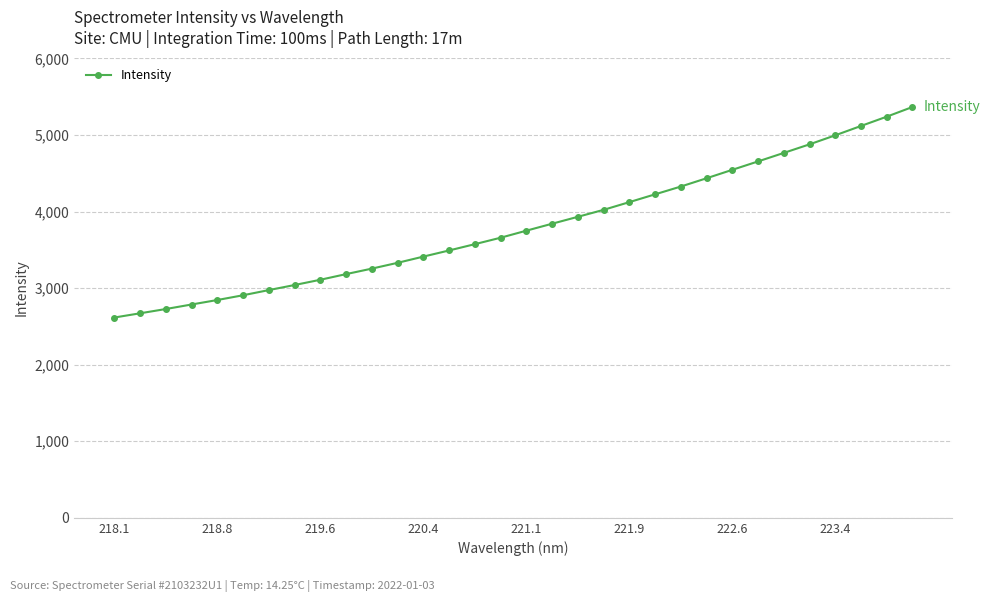

What is the maximum value shown in the chart?

5366.1